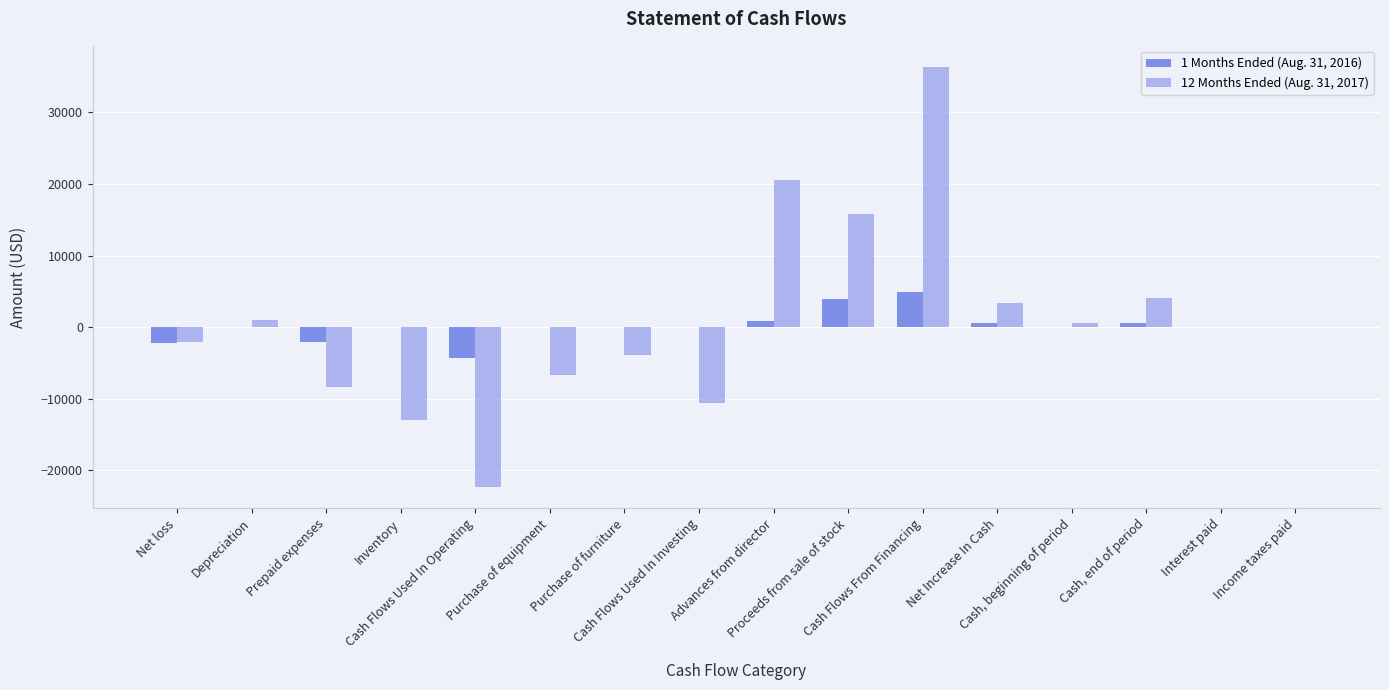

Rank the series by their maximum value, from highest to lowest.

12 Months Ended (Aug. 31, 2017), 1 Months Ended (Aug. 31, 2016)